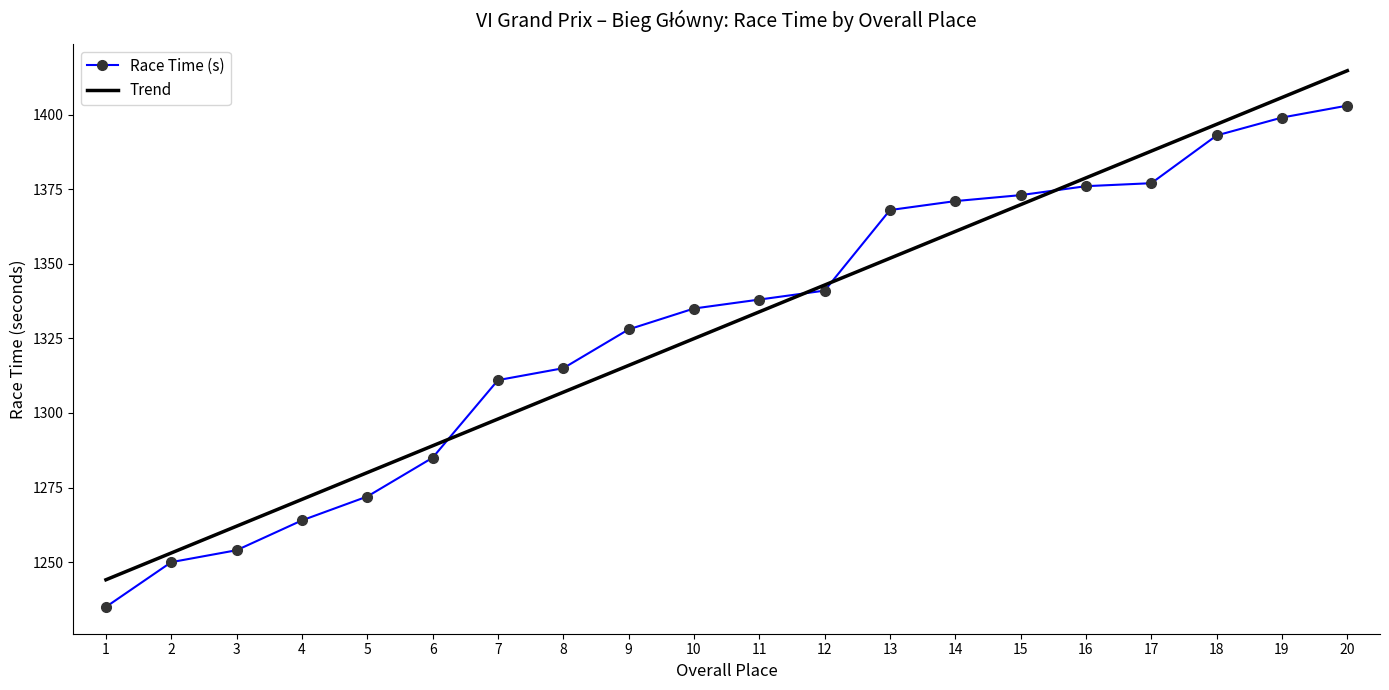

Which series changed the most between 12 and 13?

Race Time (s)